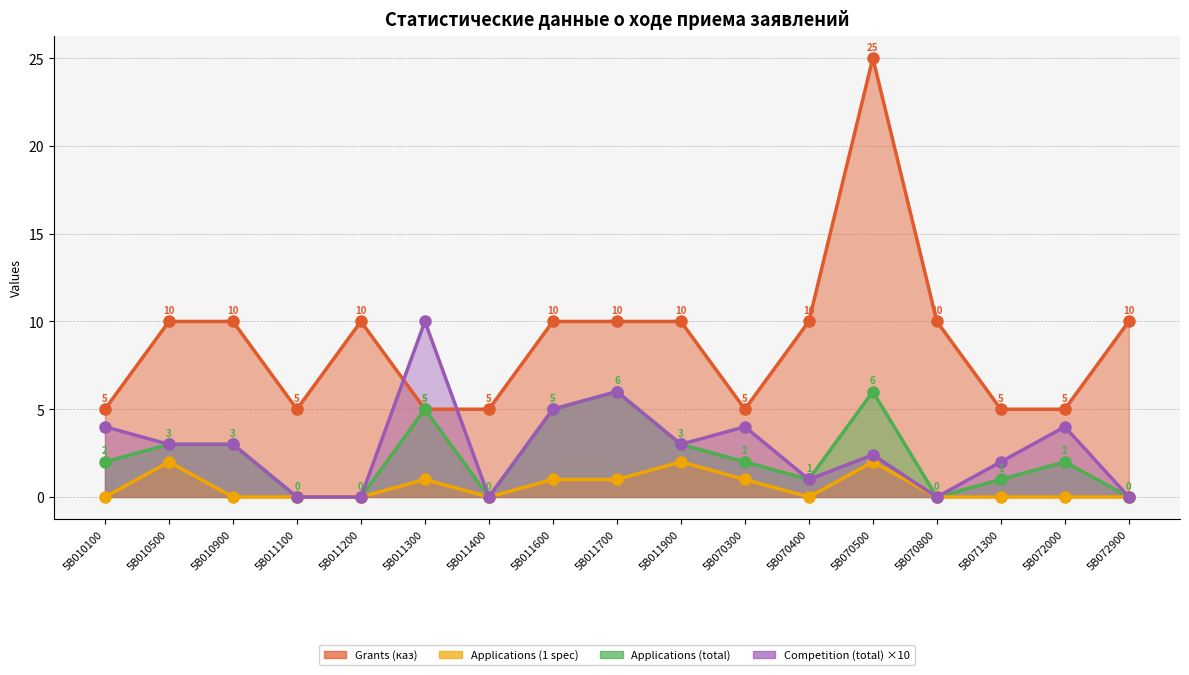

At which label is Competition (total) closest to 5?

5B011600